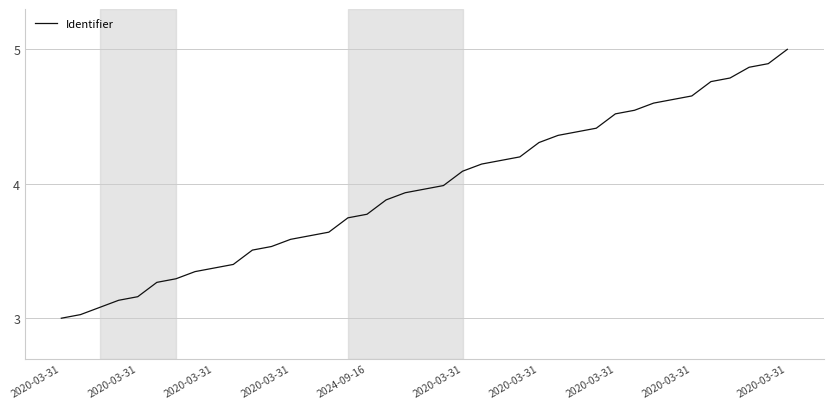

What is the difference between the maximum and minimum values?

2.0